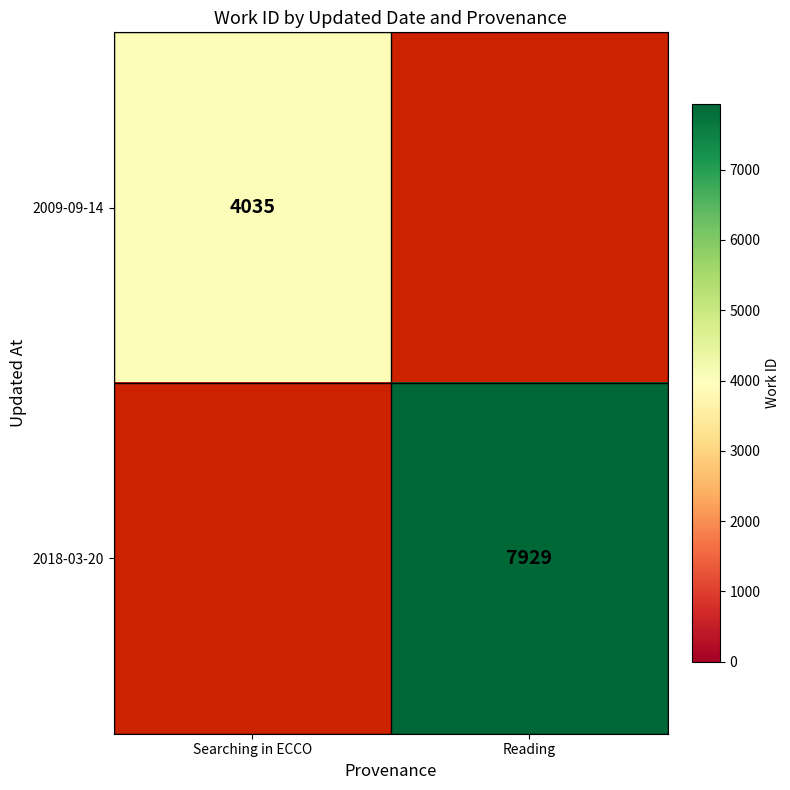

Which has a higher value, Searching in ECCO or Reading?

Searching in ECCO